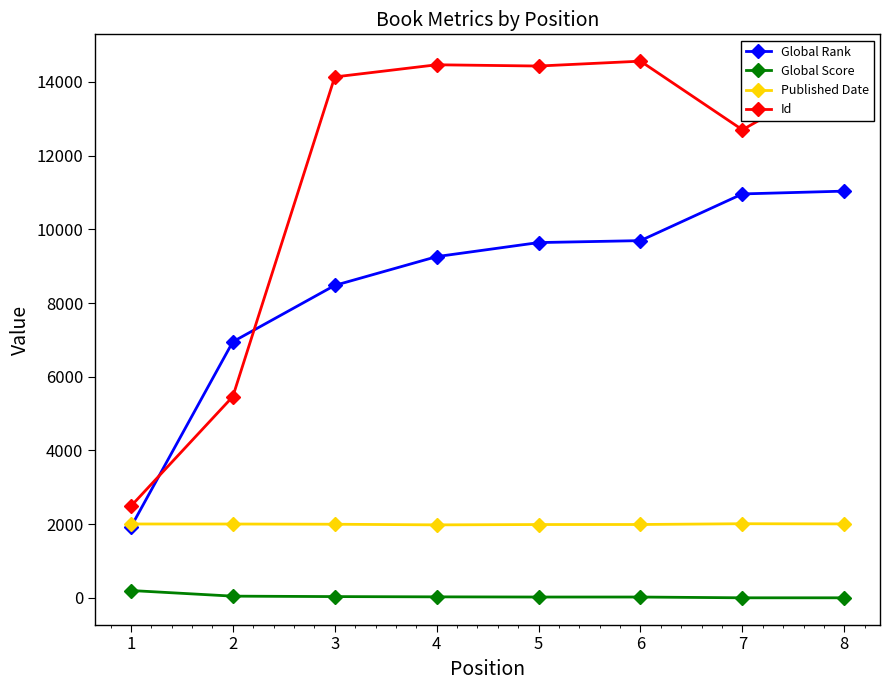

Is this an area chart (filled region under the line)?

No